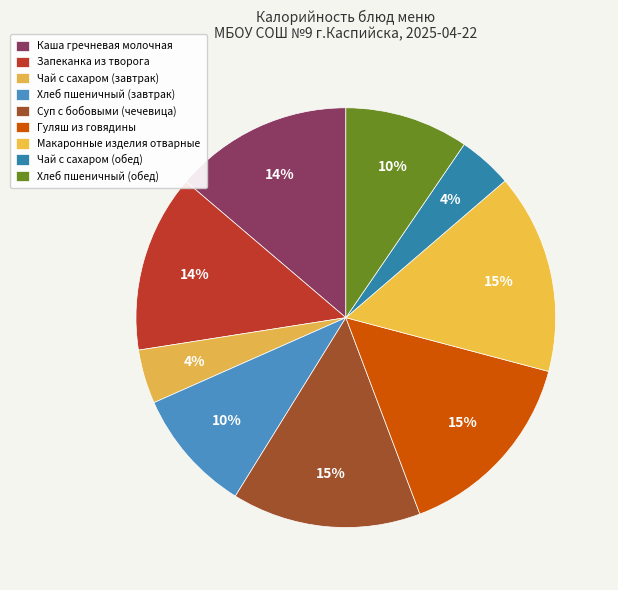

Count the number of slices in the pie.

9